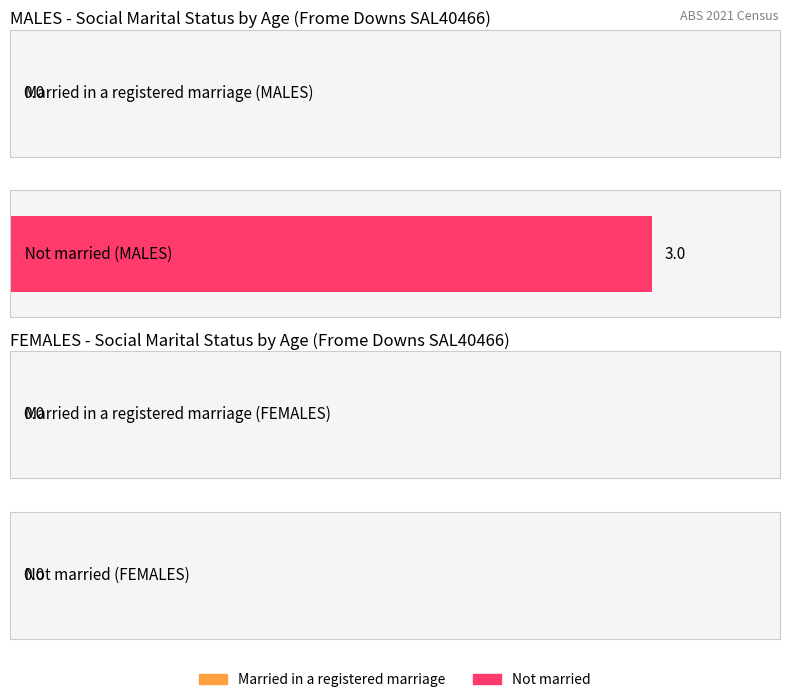

Which series has the largest total across all categories?

Not married